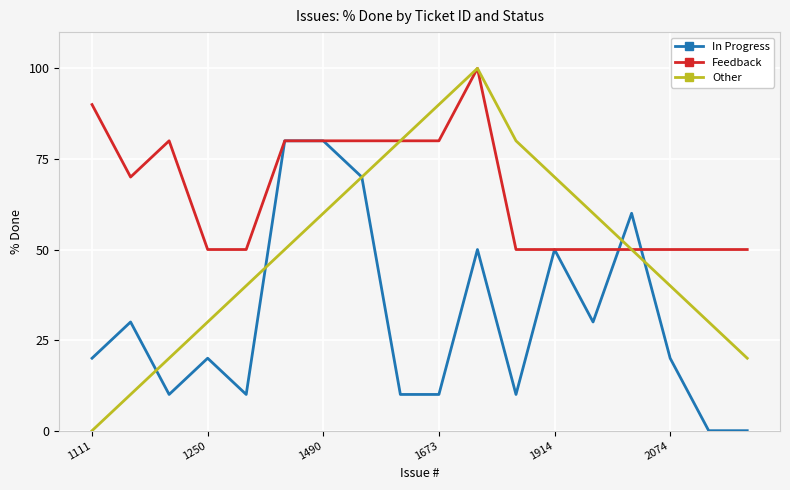

What are all the series names shown in the legend?

In Progress, Feedback, Other